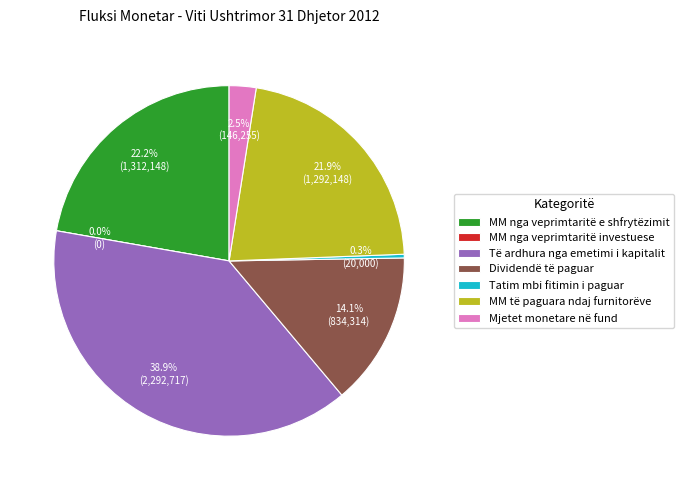

Which slice is the smallest?

MM nga veprimtaritë investuese